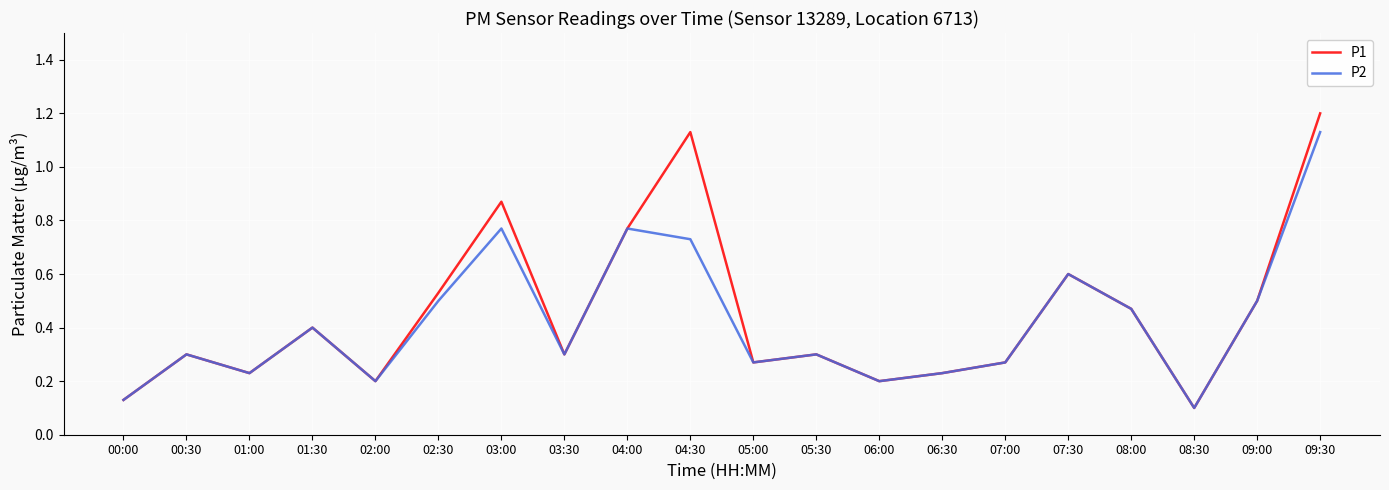

What is the difference between the maximum and minimum values in the P2 series?

1.0